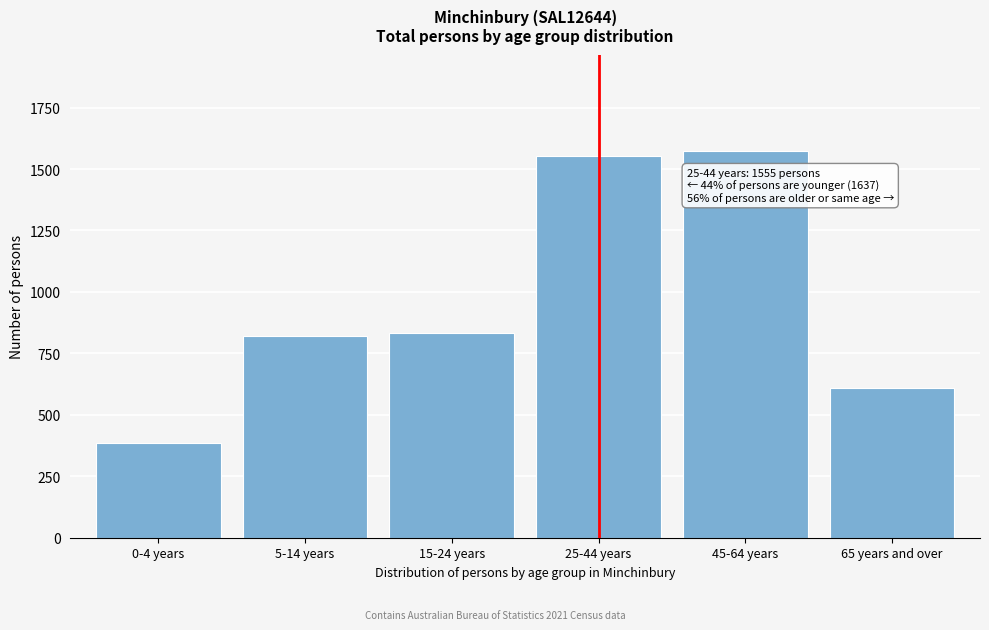

Reading right to left, extract all data points from this chart.

65 years and over=609	45-64 years=1572	25-44 years=1555	15-24 years=833	5-14 years=820	0-4 years=384